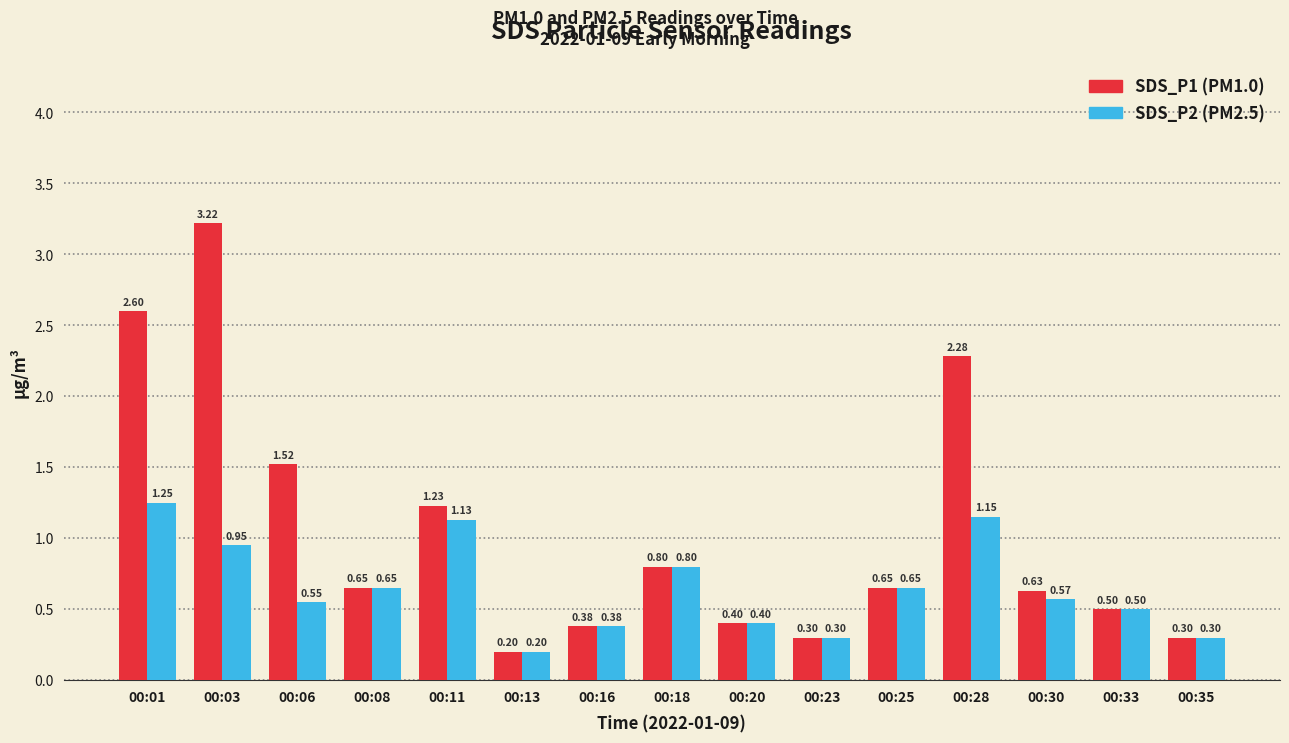

What is the total value across all series at 00:20?

0.8